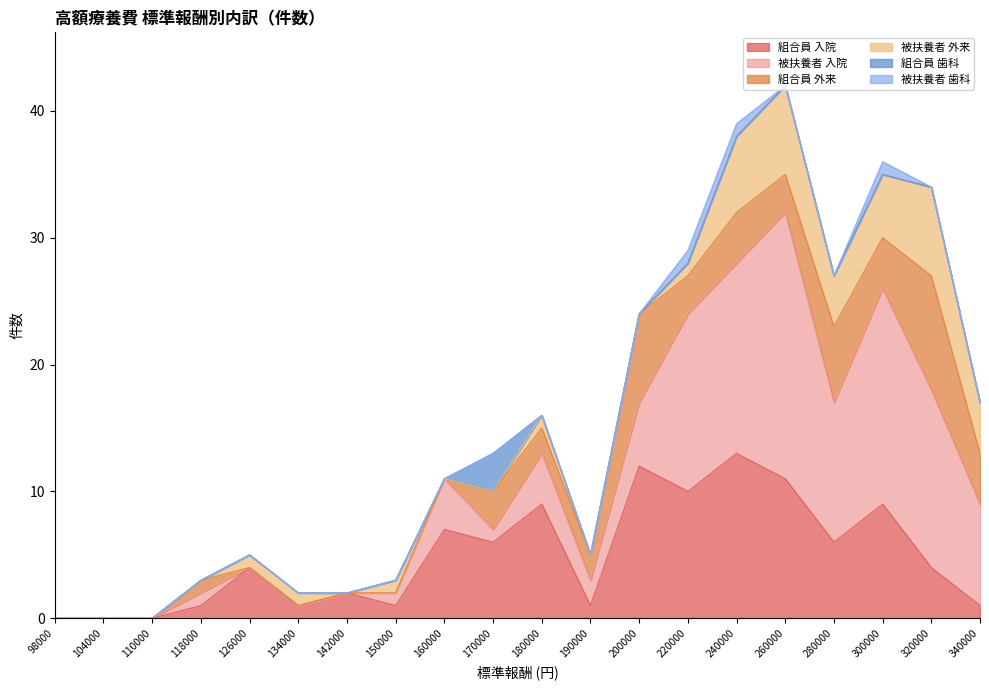

Rank the series by their maximum value, from highest to lowest.

被扶養者 入院, 組合員 入院, 組合員 外来, 被扶養者 外来, 組合員 歯科, 被扶養者 歯科